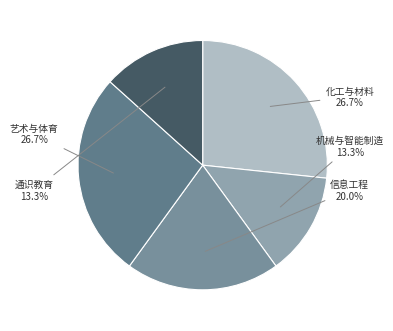

Between 机械与智能制造 and 信息工程, which is larger?

信息工程